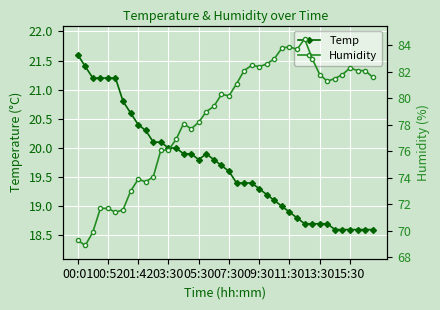

Where does the Temp series first go above 19?

00:01